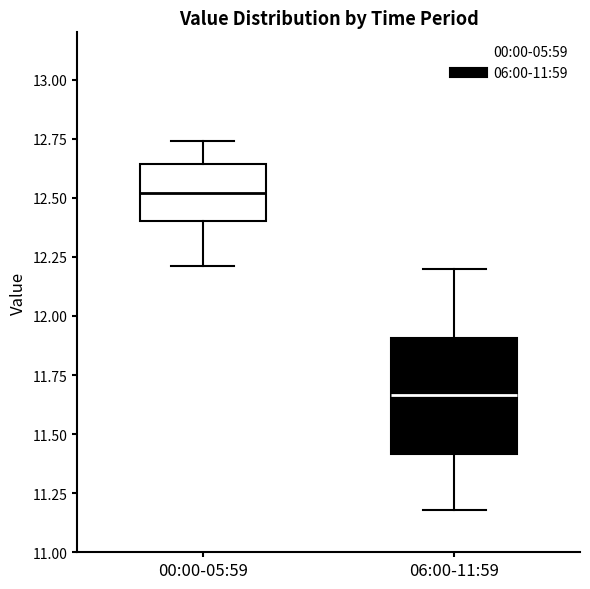

Reading left to right, transcribe this box plot: for each box, give where its median line is, the range the box spans, and where its two whiskers end, as read against the y-axis. The values are not printed on the chart, so give them approximately, as read against the axis.

00:00-05:59: median 12.50, box 12.40 to 12.65, whiskers 12.20 to 12.75
06:00-11:59: median 11.65, box 11.40 to 11.90, whiskers 11.20 to 12.20